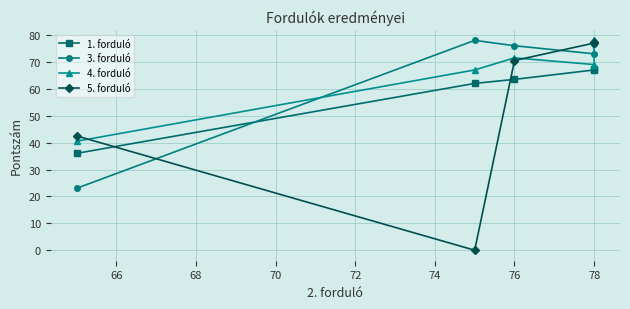

Which has a higher value, 78 or 76?

78